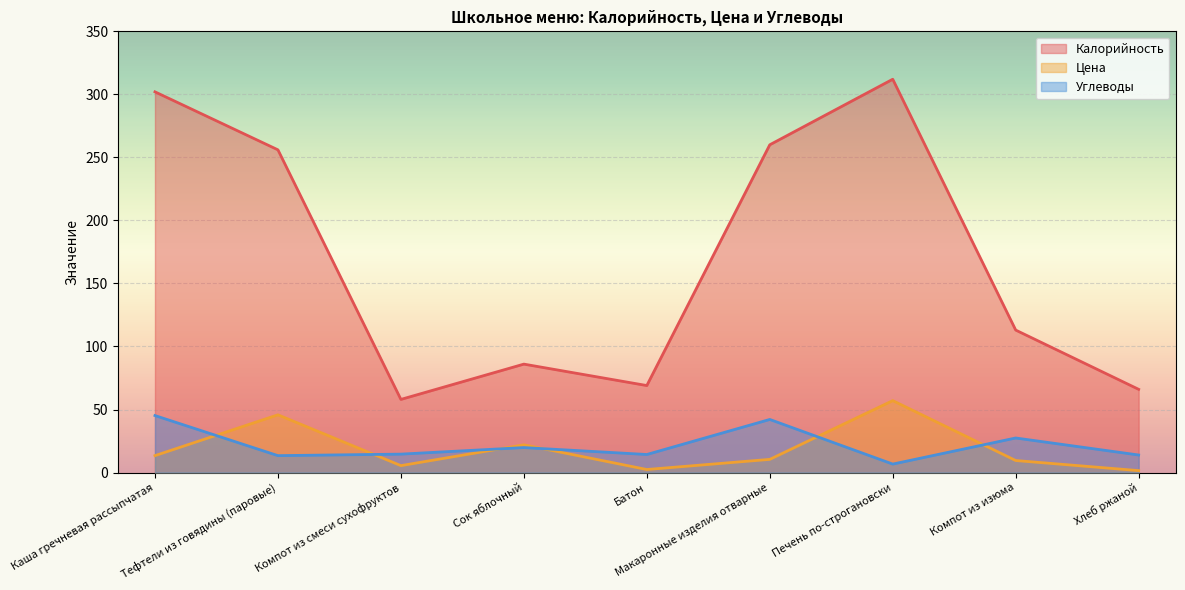

In Калорийность, how many points are higher than both neighbors (excluding endpoints)?

2